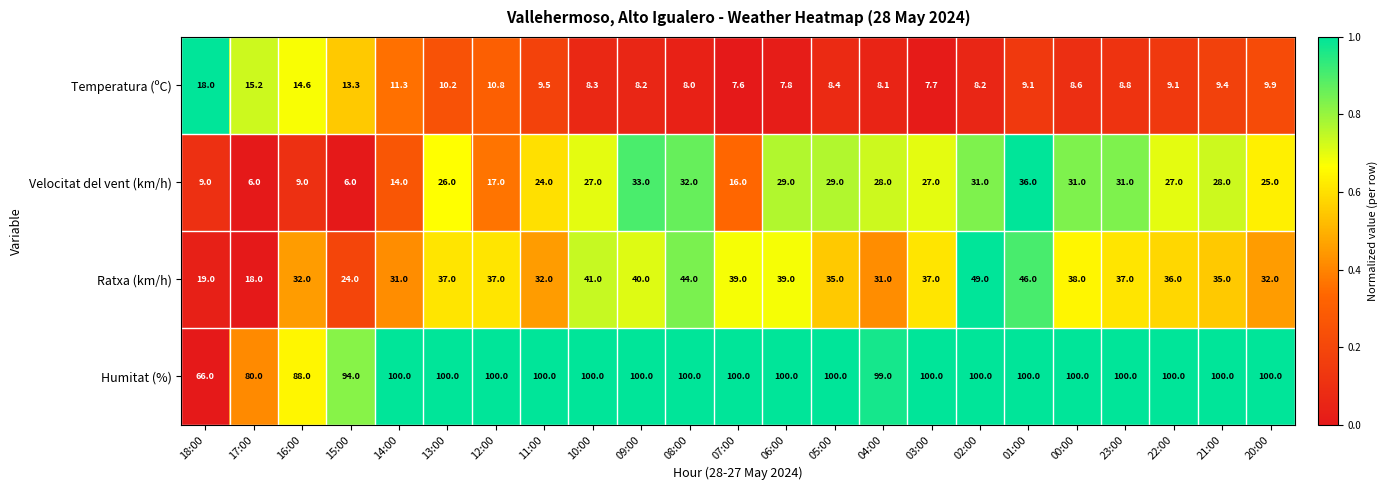

What is the minimum value for Temperatura (ºC)?

7.6